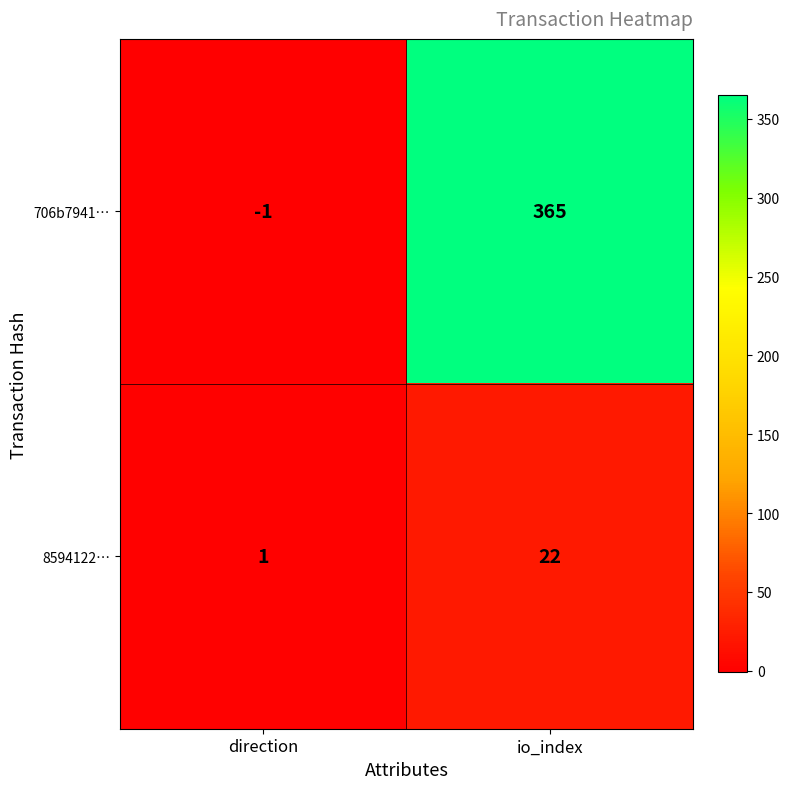

Which label corresponds to the largest value in the chart?

io_index